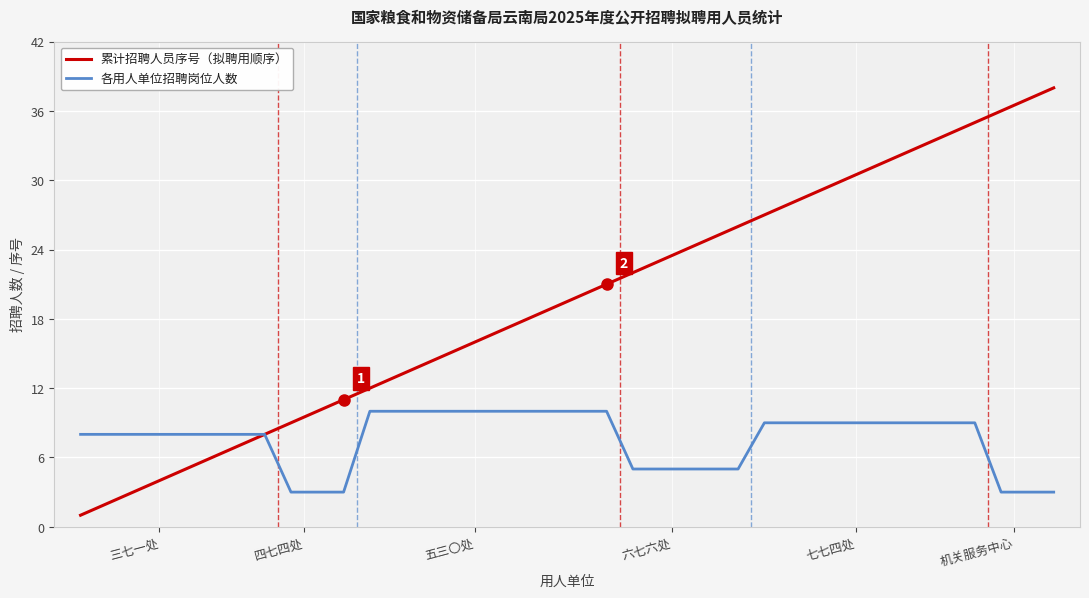

Reading left to right, transcribe all the data shown in this chart.

累计招聘人员序号（拟聘用顺序）: 1	2	3	4	5	6	7	8	9	10	11	12	13	14	15	16	17	18	19	20	21	22	23	24	25	26	27	28	29	30	31	32	33	34	35	36	37	38
各用人单位招聘岗位人数: 8	8	8	8	8	8	8	8	3	3	3	10	10	10	10	10	10	10	10	10	10	5	5	5	5	5	9	9	9	9	9	9	9	9	9	3	3	3